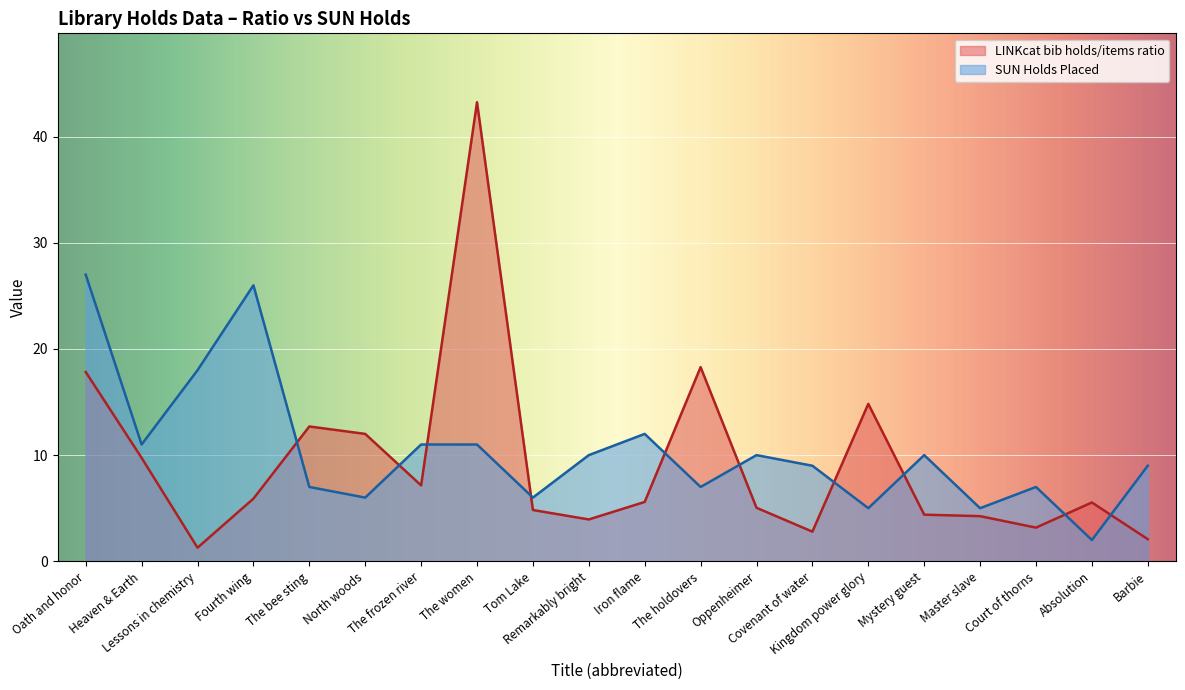

What is the greatest value displayed?

43.2